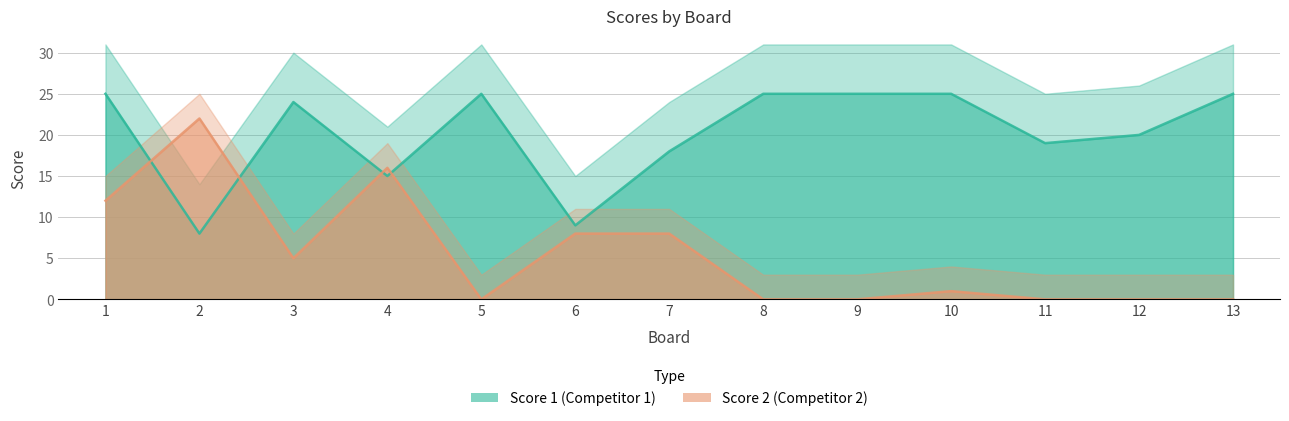

How many lines are shown in the chart?

2